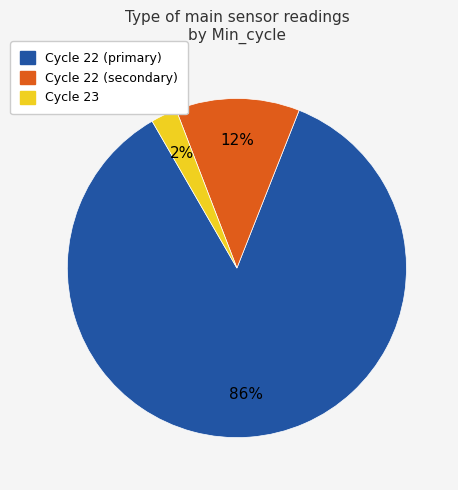

To the nearest percent, what is the average slice percentage?

33%